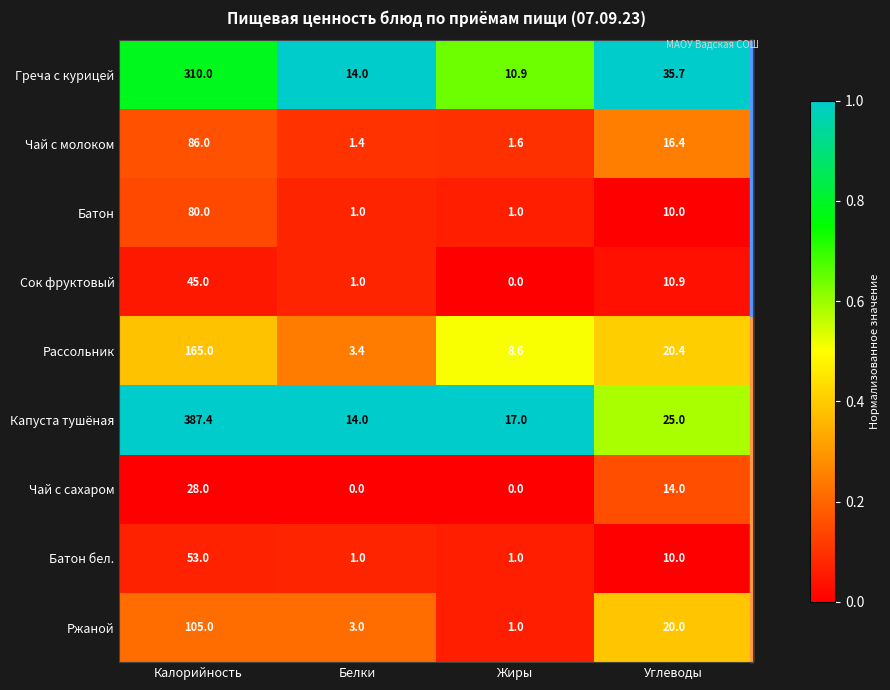

What is the total value across all series at Жиры?

41.1